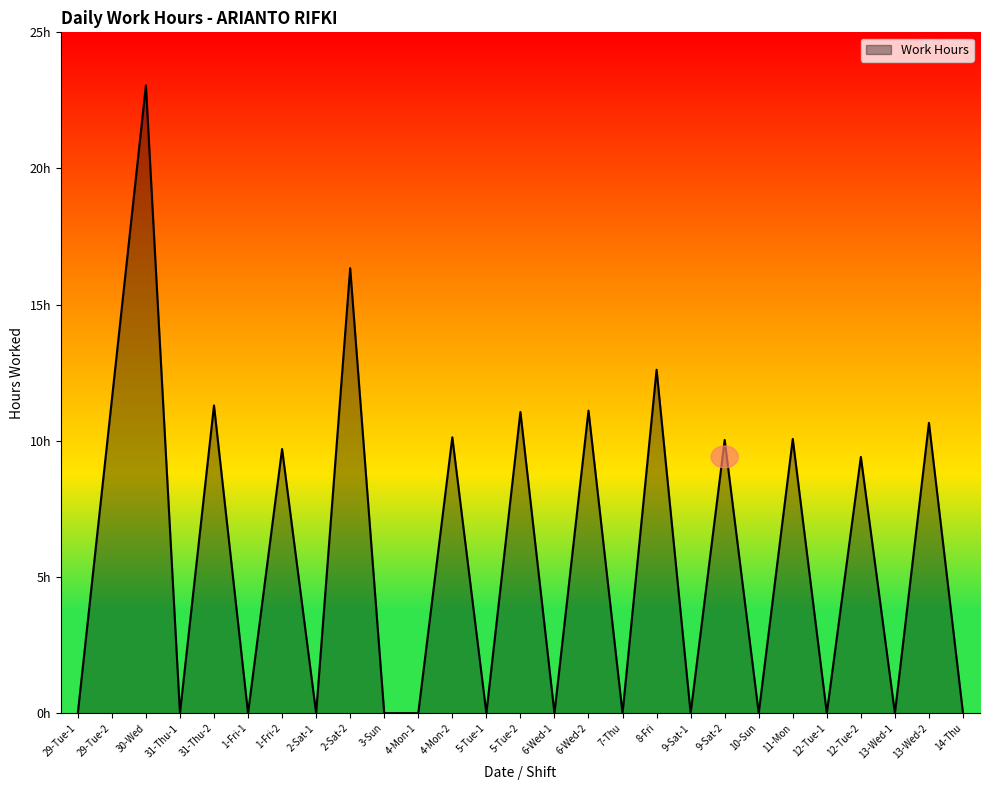

Does the chart display data point markers on the line(s)?

No